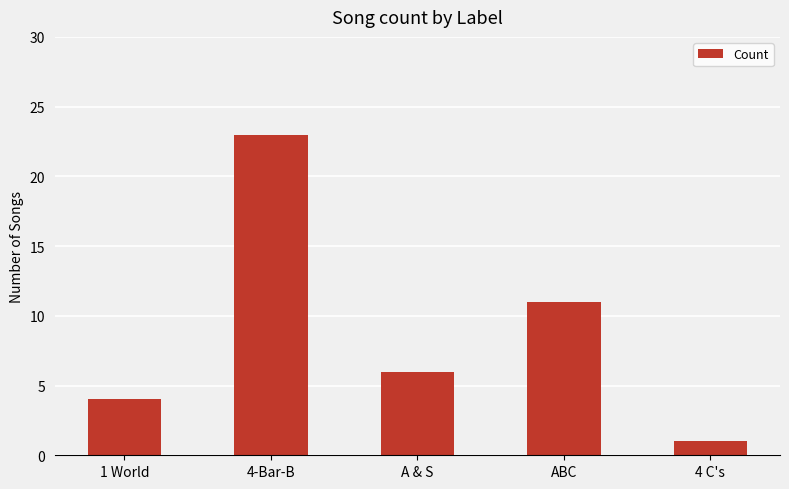

Rank the categories by value from highest to lowest.

4-Bar-B, ABC, A & S, 1 World, 4 C's